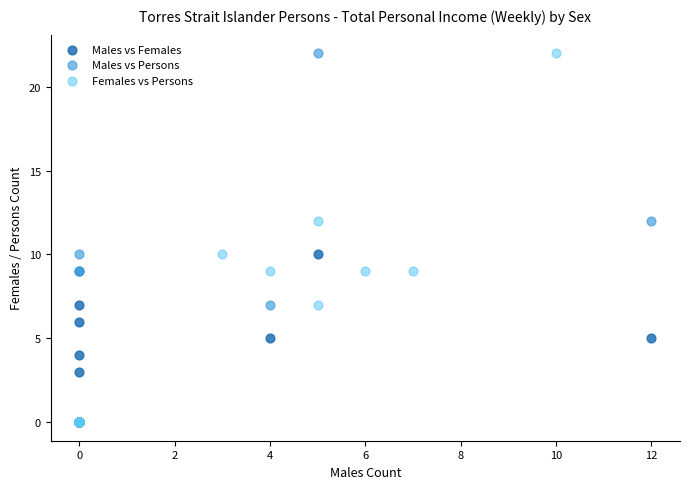

What are all the series names shown in the legend?

Males vs Females, Males vs Persons, Females vs Persons